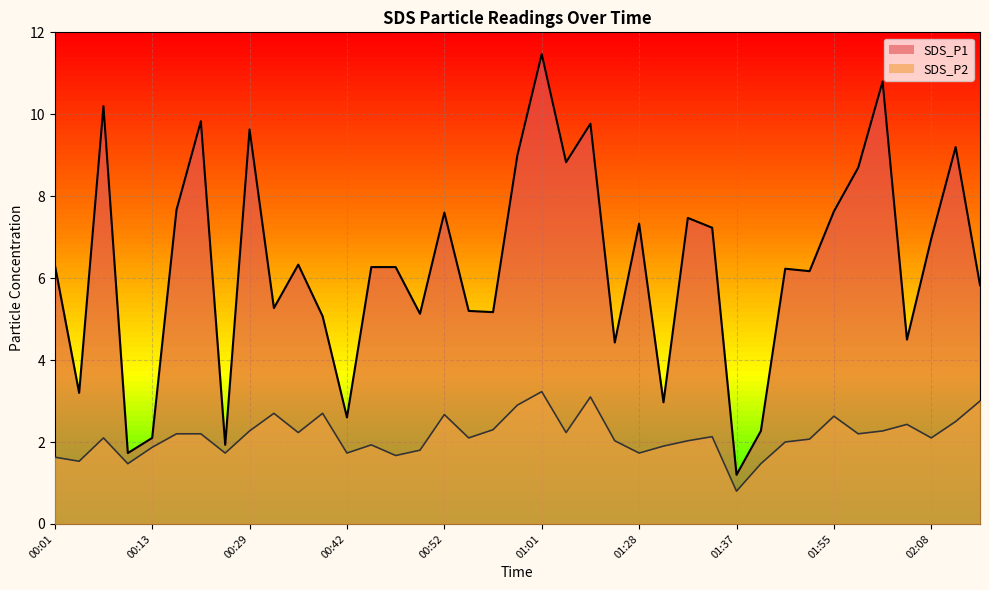

The value of SDS_P2 at 00:22 is 2.2. True or false?

True